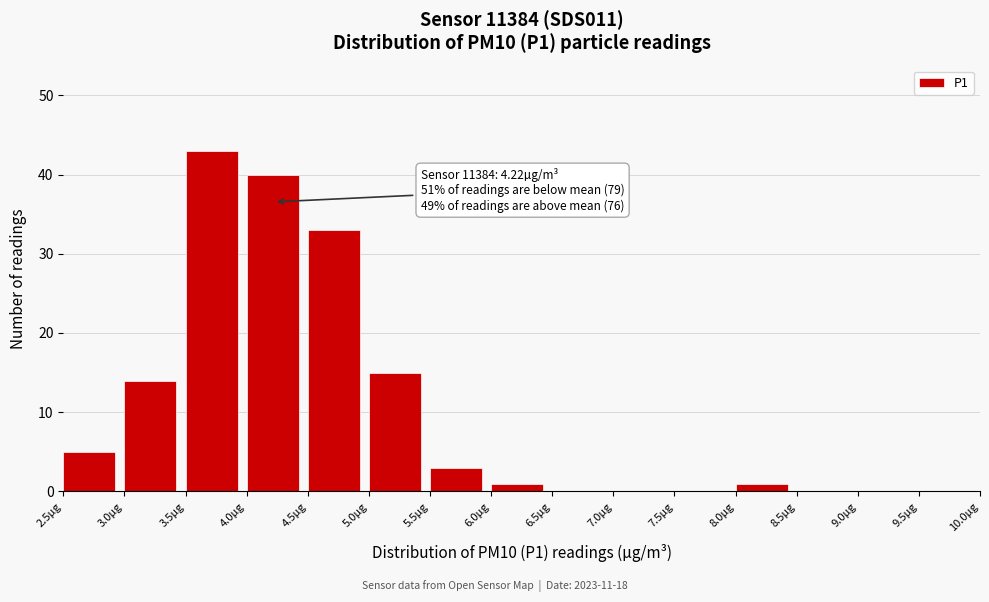

Over which range of the x-axis is the bar tallest?

3.5 to 4.0